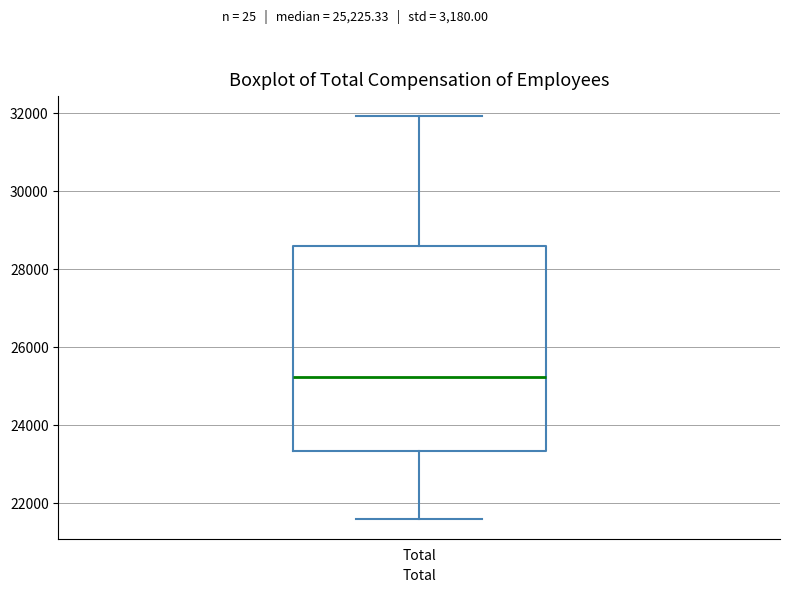

Read this box plot against the y-axis: the position of the median line, the range covered by the box, and the ends of both whiskers. The values are not printed on the chart, so give them approximately, as read against the axis.

median 25200, box 23400 to 28600, whiskers 21600 to 32000